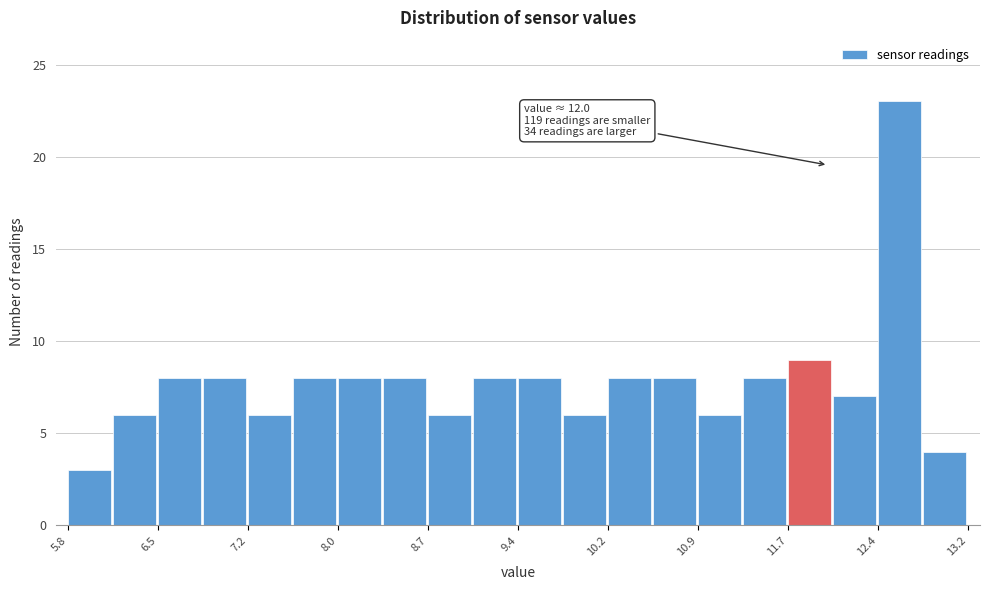

Around what value on the x-axis is the tallest bar? Give the approximate position of its centre, as read against the axis.

12.6